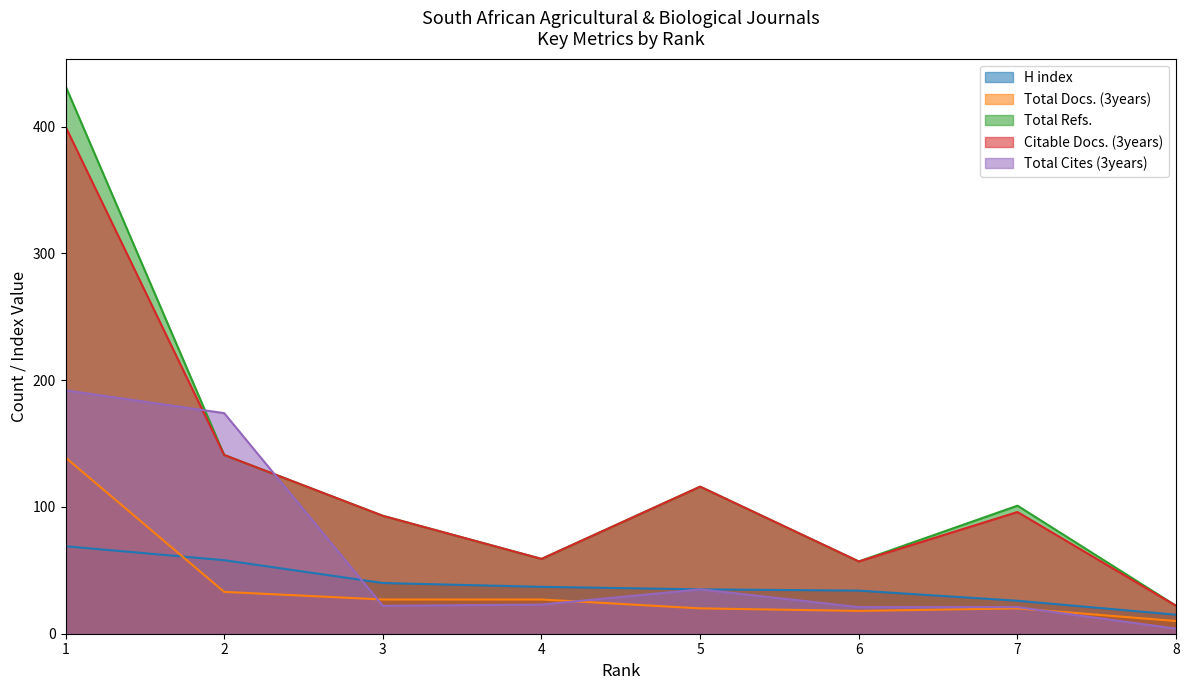

At how many categories does at least one series exceed 414?

1